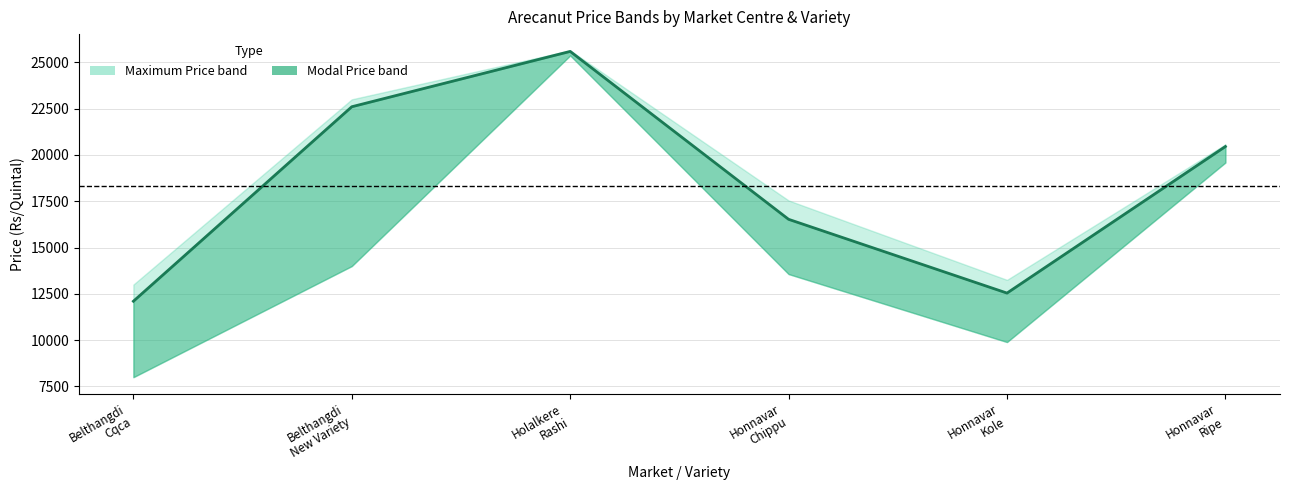

Reading left to right, extract all data points from this chart.

Belthangdi
Cqca=12100	Belthangdi
New Variety=22600	Holalkere
Rashi=25587	Honnavar
Chippu=16523	Honnavar
Kole=12541	Honnavar
Ripe=20453